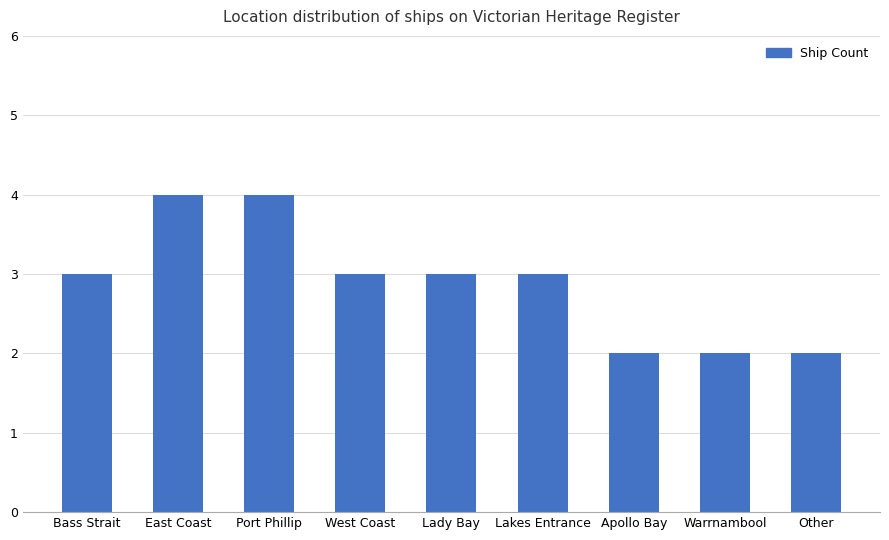

What value does the data have at Lakes Entrance?

3